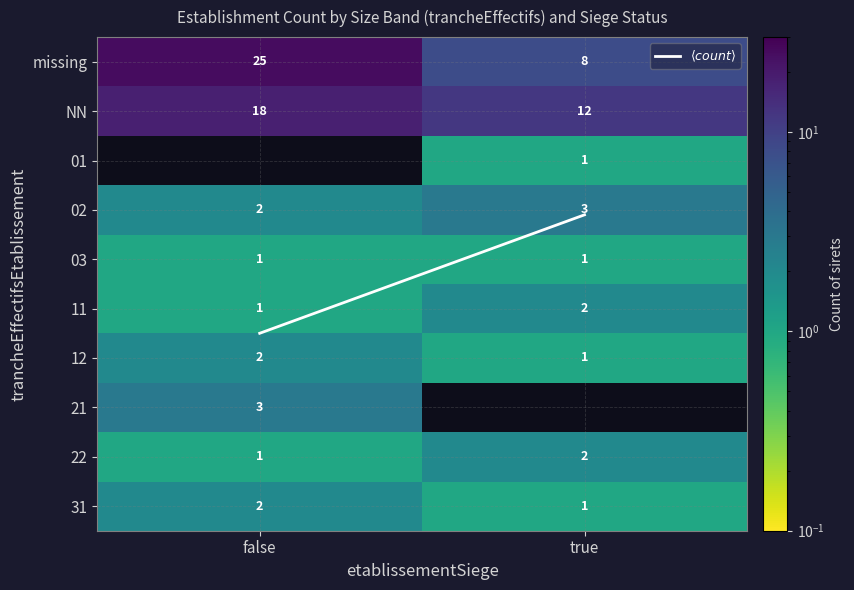

How many data points does each series have?

2